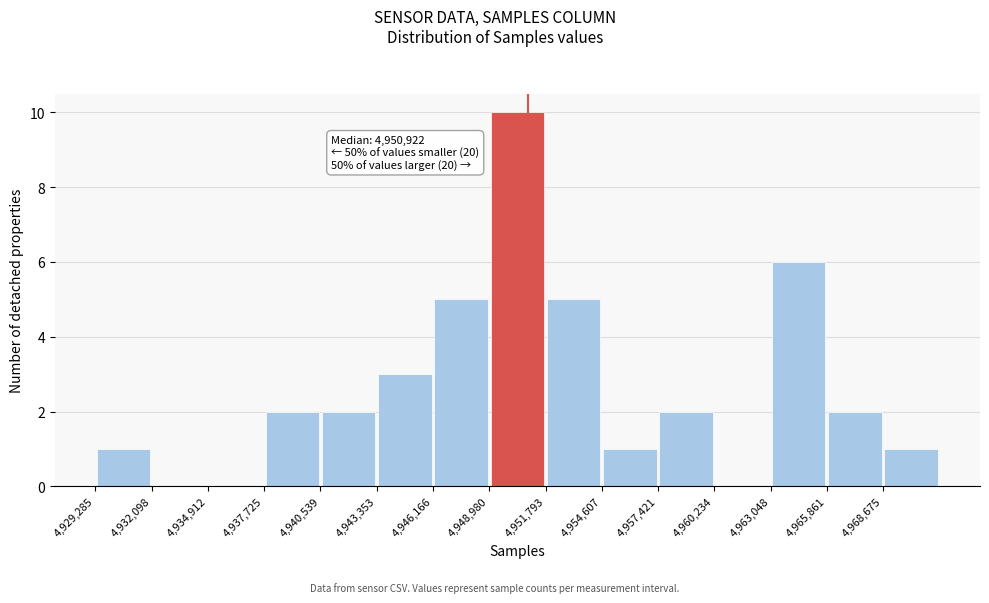

Which range on the x-axis has the tallest bar?

4949000 to 4952000